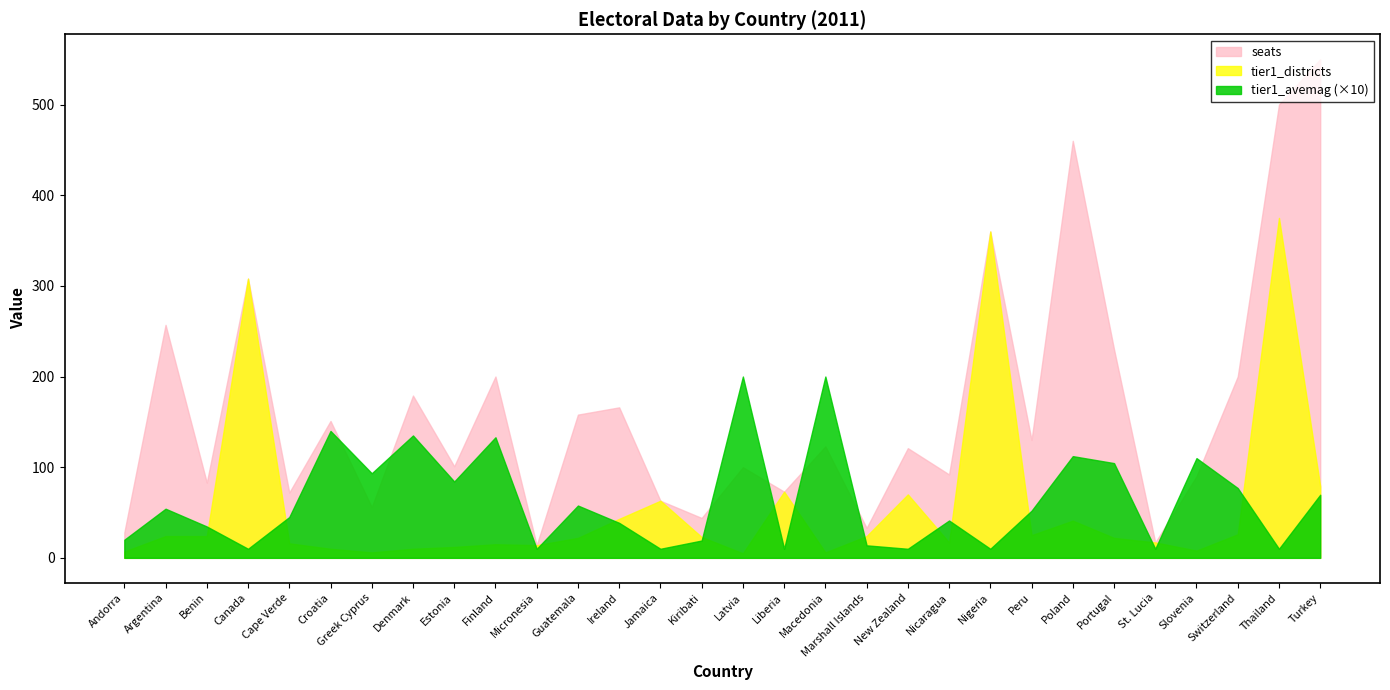

In tier1_avemag, how many points are lower than both neighbors (excluding endpoints)?

10